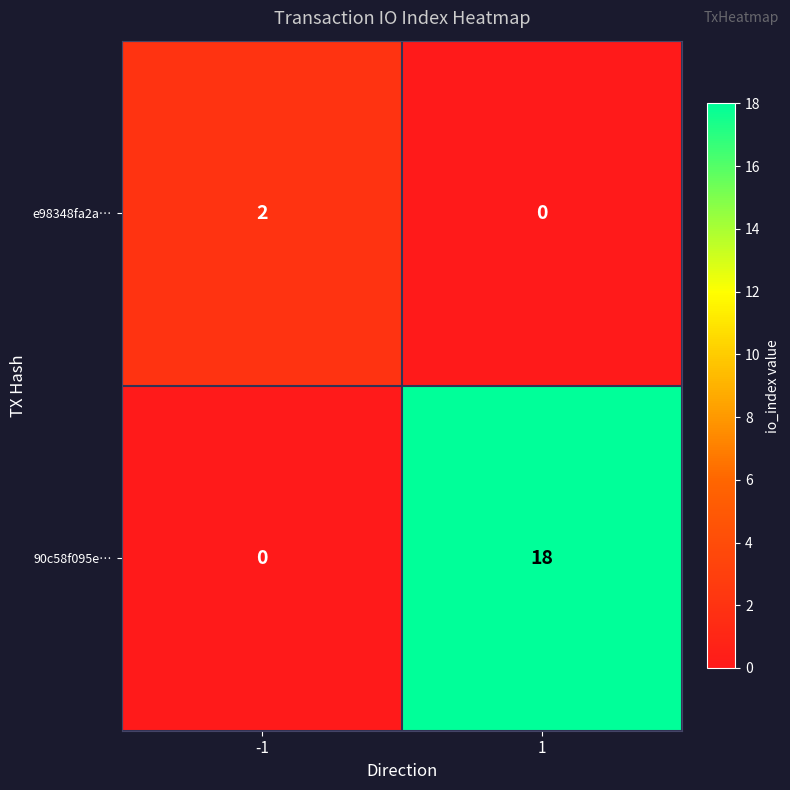

Which series has the largest range (max minus min)?

90c58f095e…